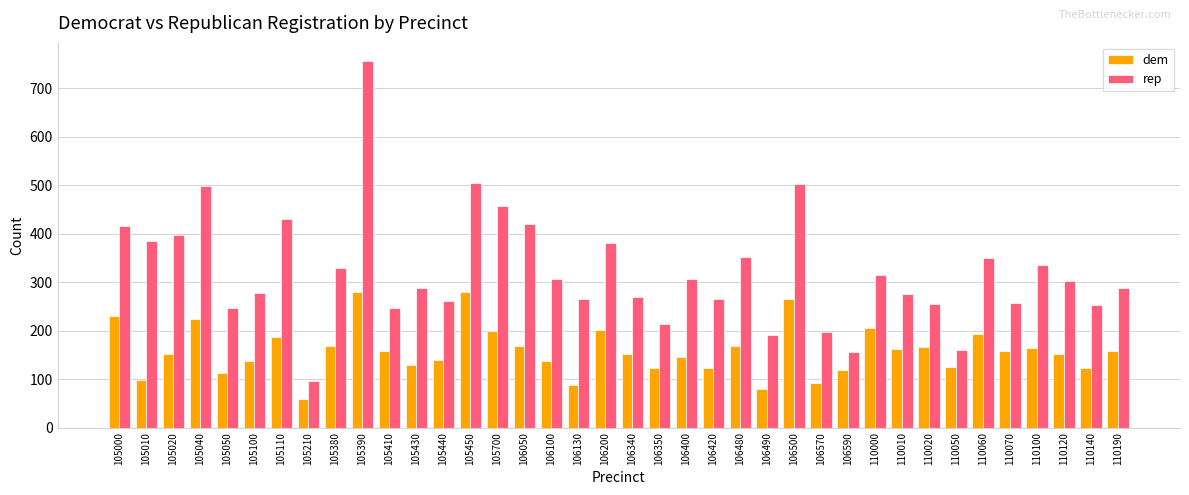

At which category does the chart reach its peak across all series?

105390